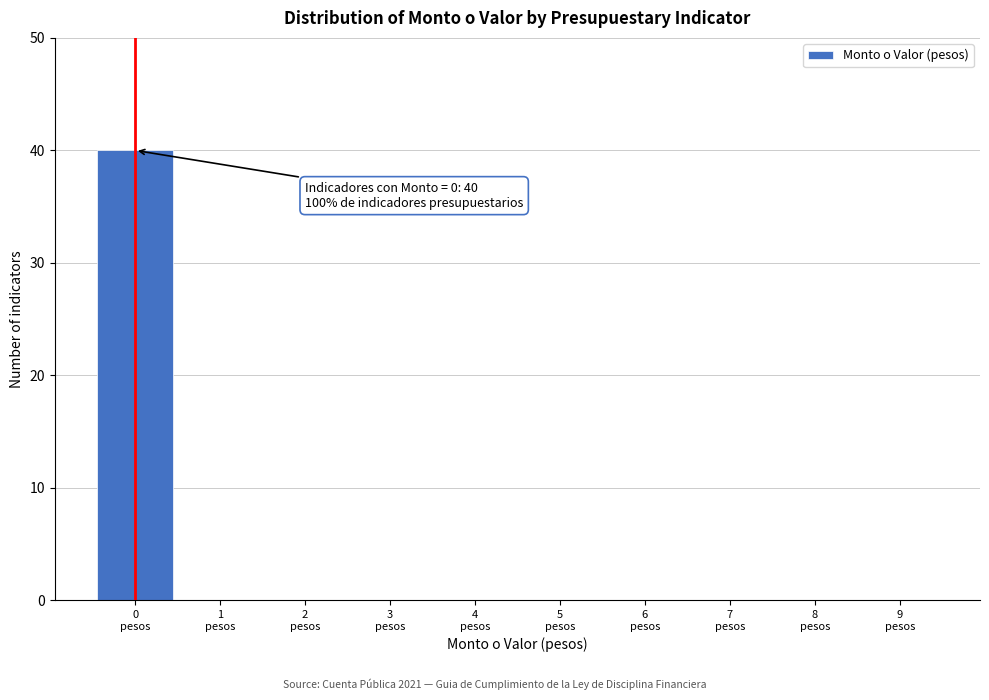

What is the greatest value displayed?

40